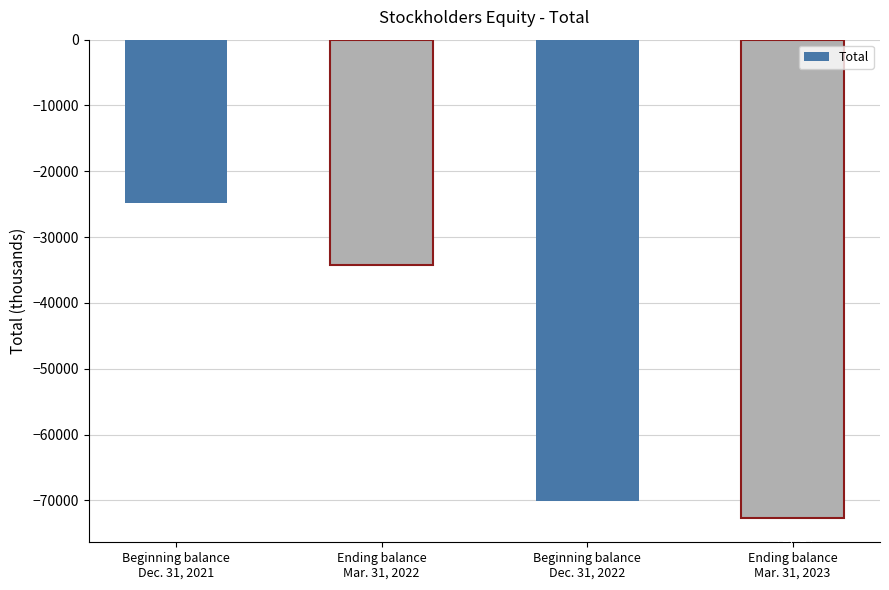

What is the label of the 4th bar from the right?

Beginning balance
Dec. 31, 2021